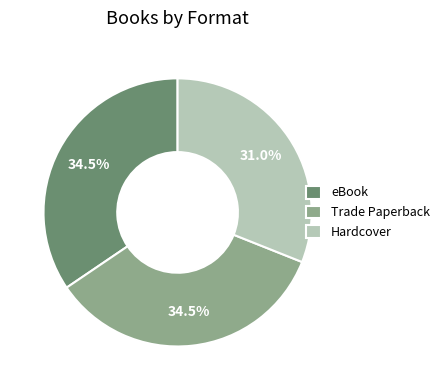

Is there any slice that represents more than half of the pie?

No